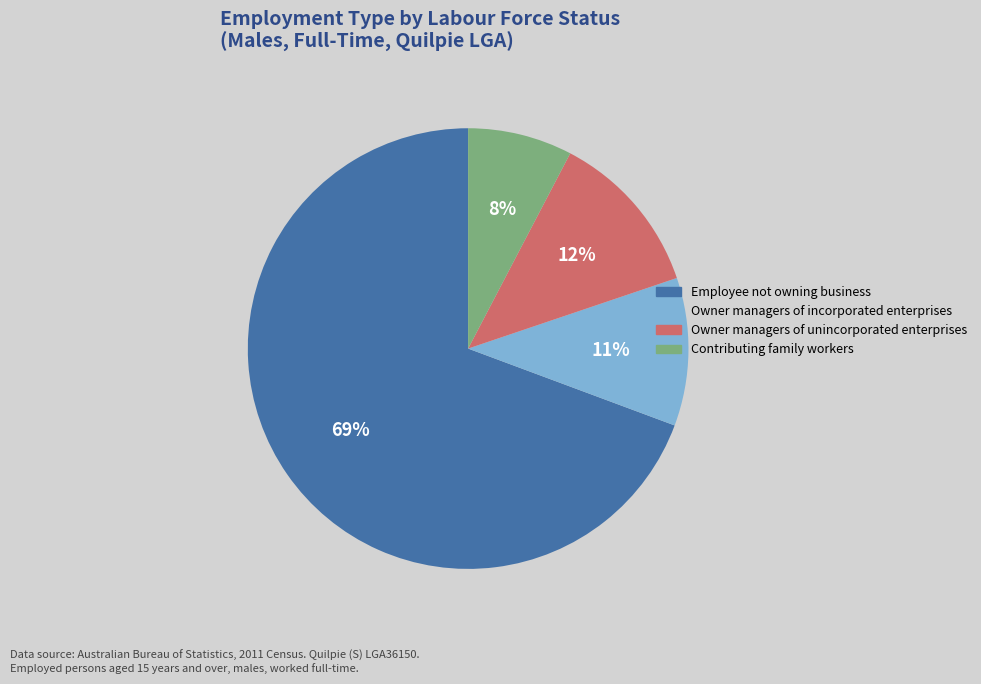

How many slices are in this pie chart?

4